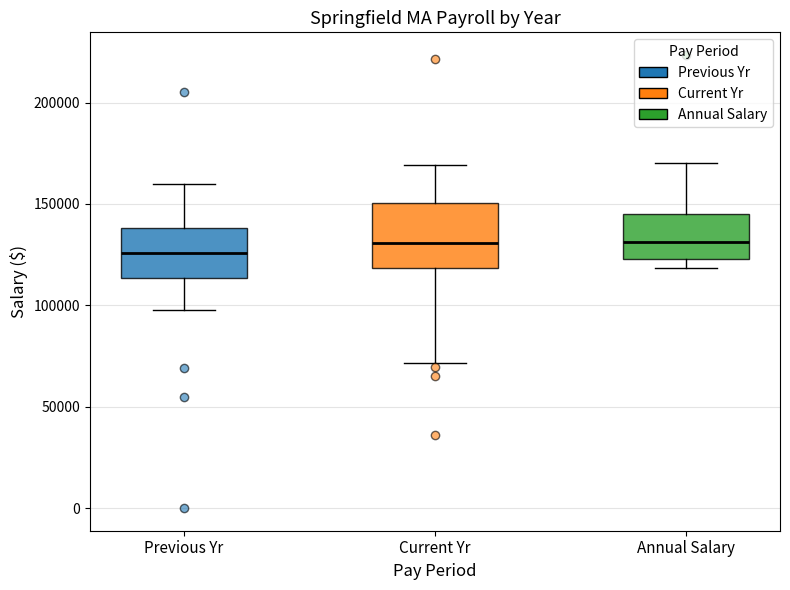

Which box is the tallest, from its lower edge to its upper edge?

Current Yr